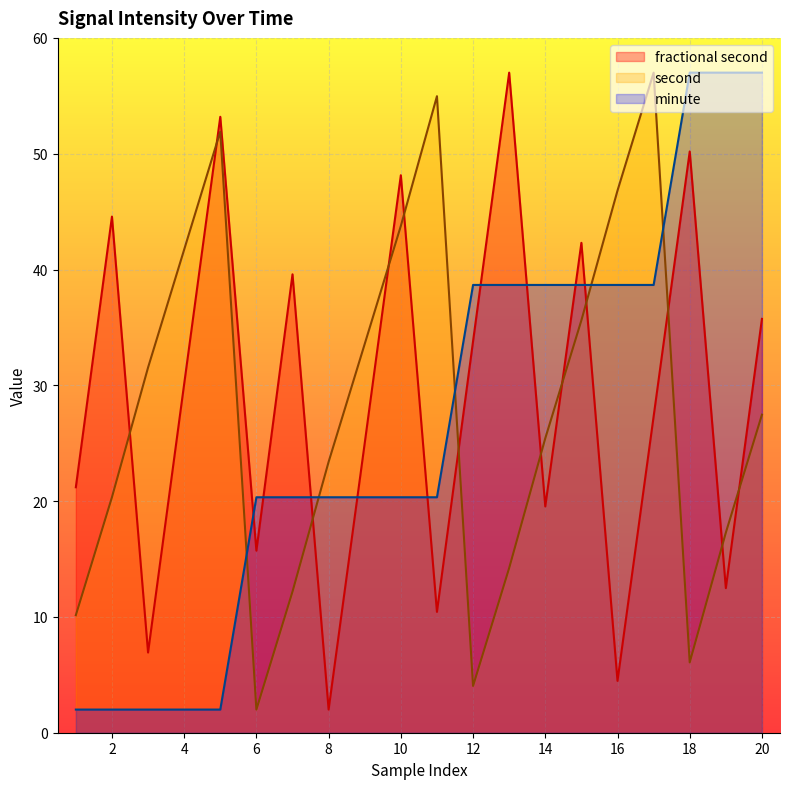

True or false: fractional second has a value of 14.9 at 11.

False